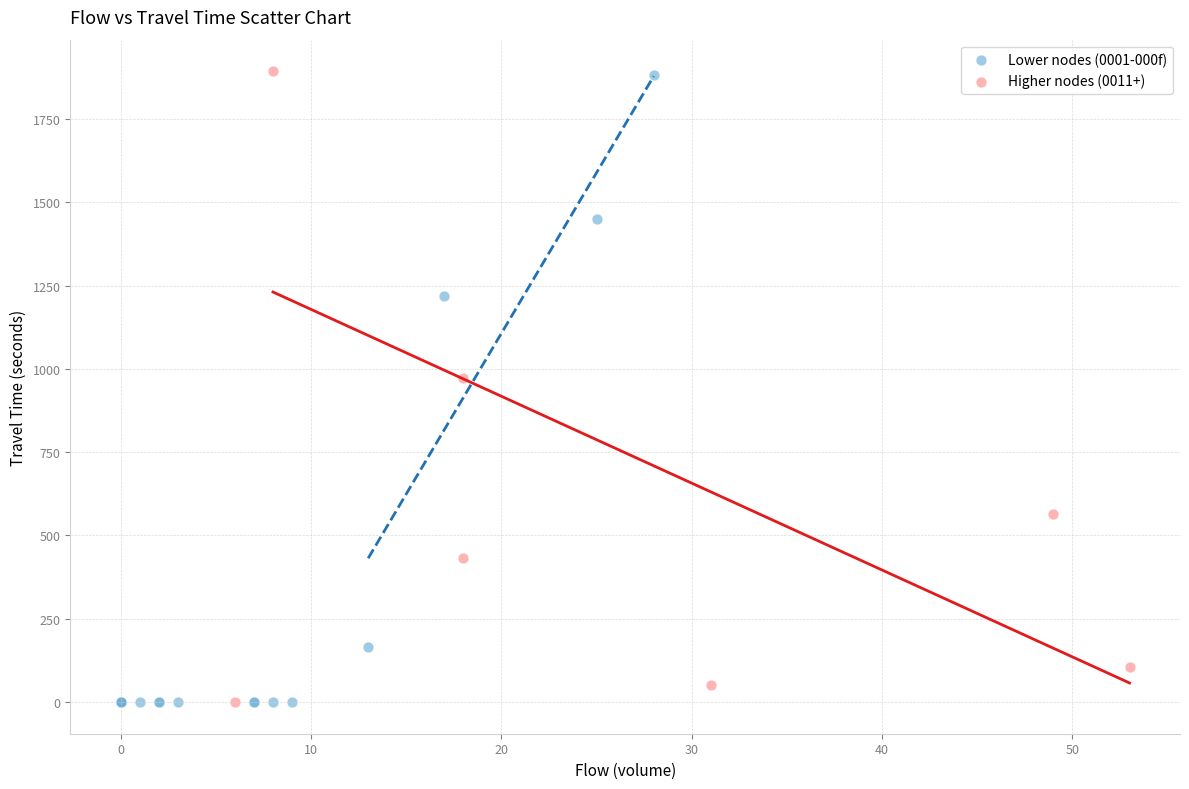

What are all the series names shown in the legend?

Lower nodes (0001-000f), Higher nodes (0011+)